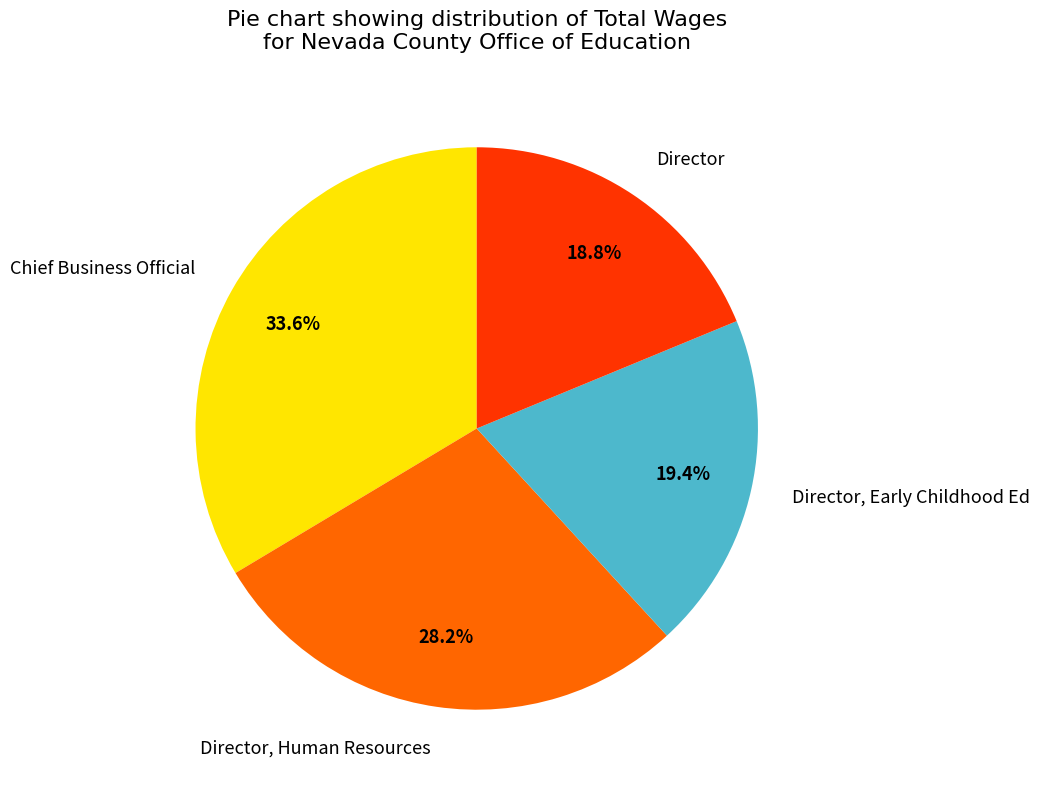

How many slices are in this pie chart?

4